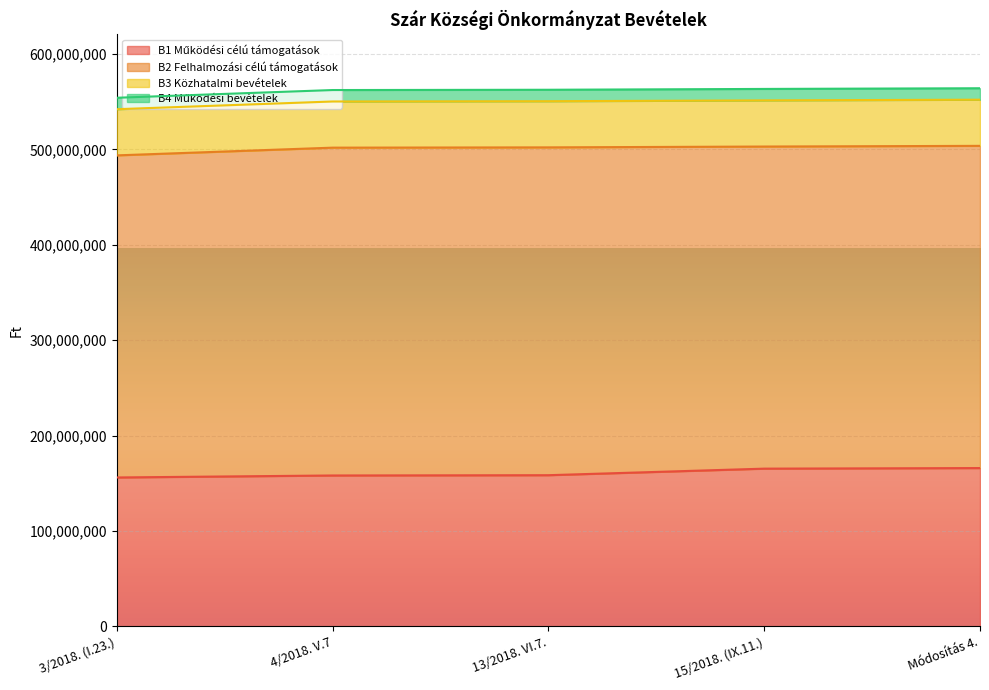

What is the sum of all B1 Működési célú támogatások values?

803617377